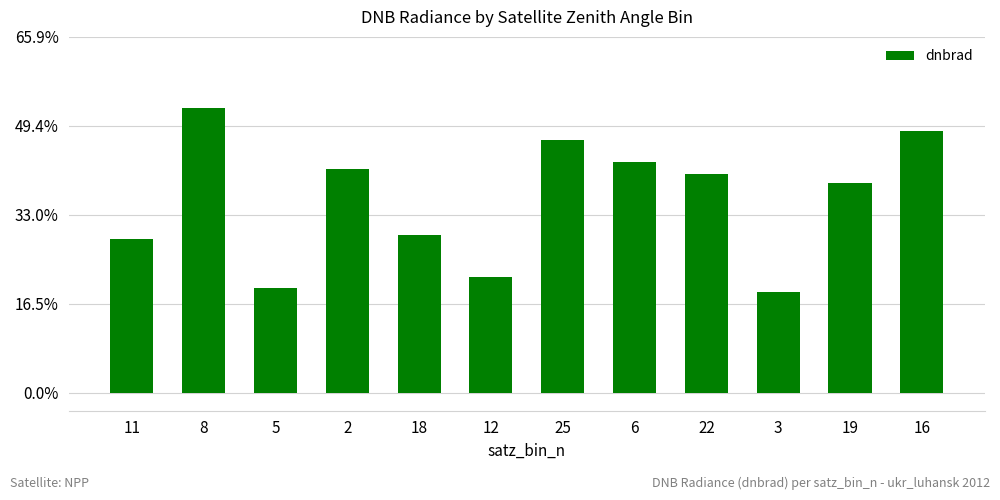

At which category does the chart reach its peak across all series?

8